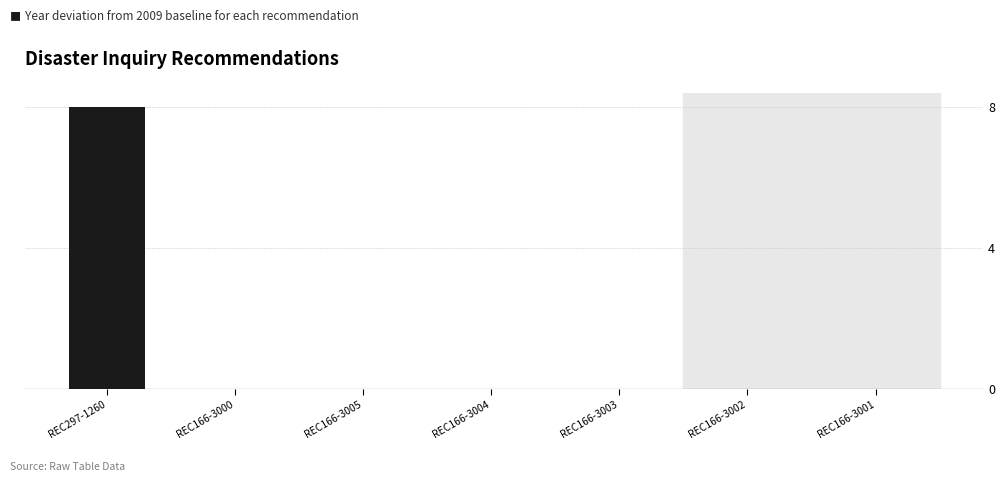

Between REC297-1260 and REC166-3001, which is larger?

REC297-1260